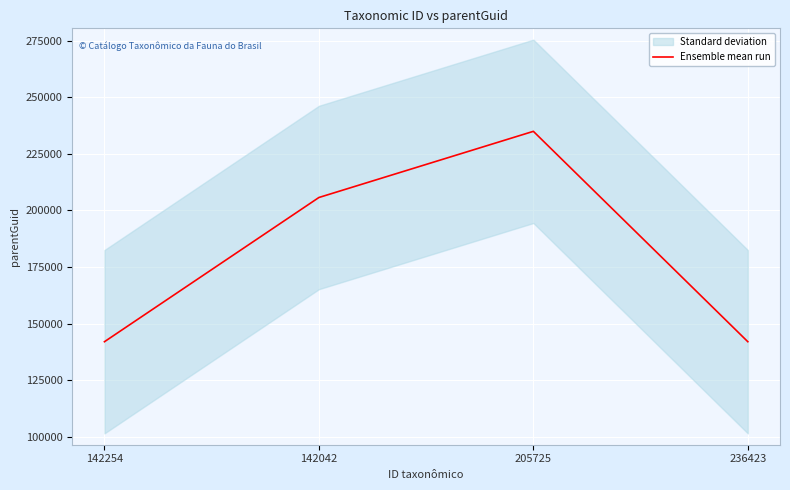

Reading right to left, extract all data points from this chart.

142042	234937	205725	142042